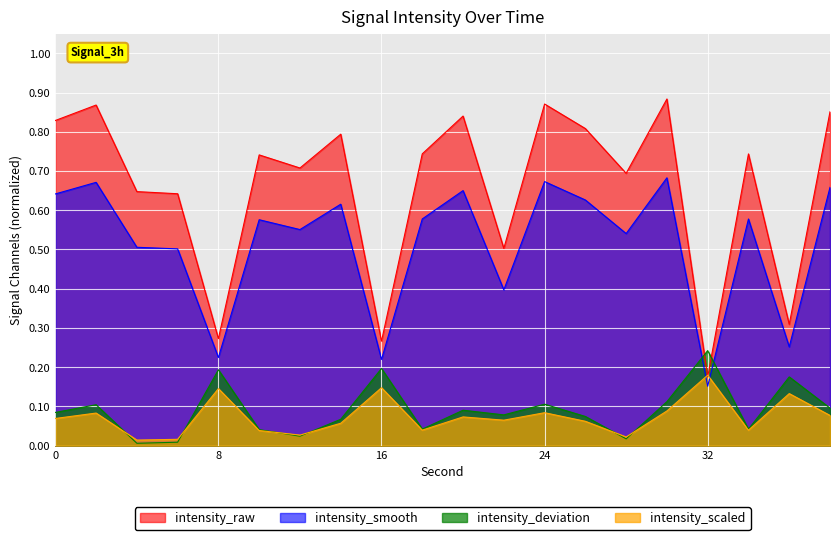

True or false: the data has more than 2 interior local peaks.

True